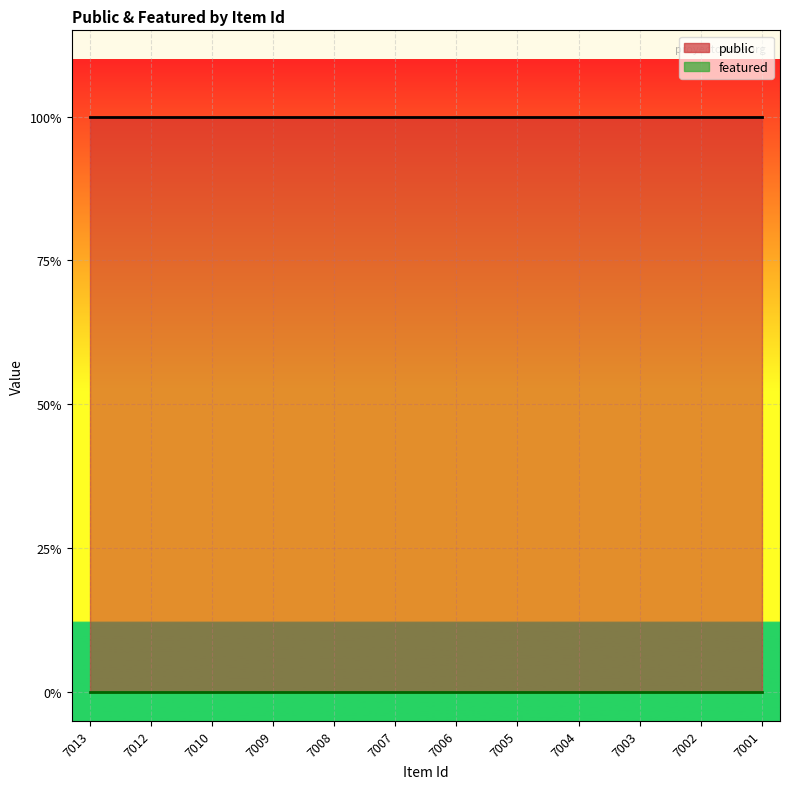

At how many categories does at least one series exceed 0?

12